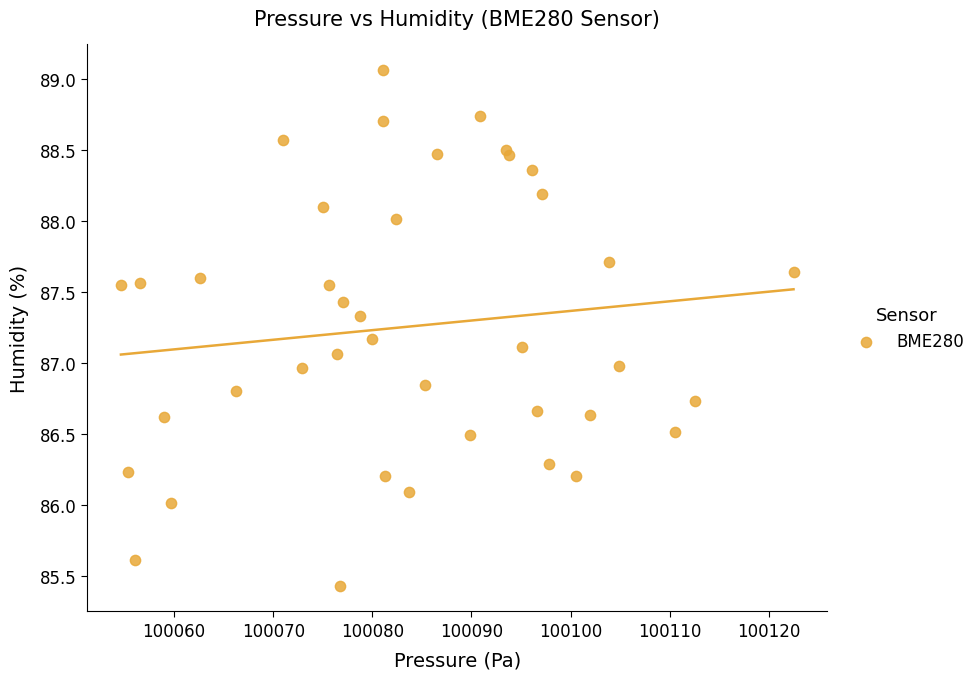

What is the range of X values (max minus min)?

67.9